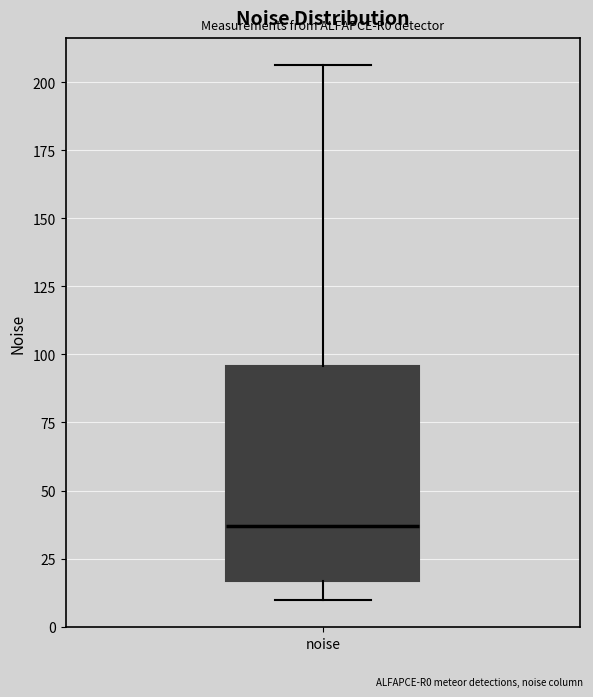

Read this box plot against the y-axis: the position of the median line, the range covered by the box, and the ends of both whiskers. The values are not printed on the chart, so give them approximately, as read against the axis.

median 35, box 15 to 95, whiskers 10 to 205